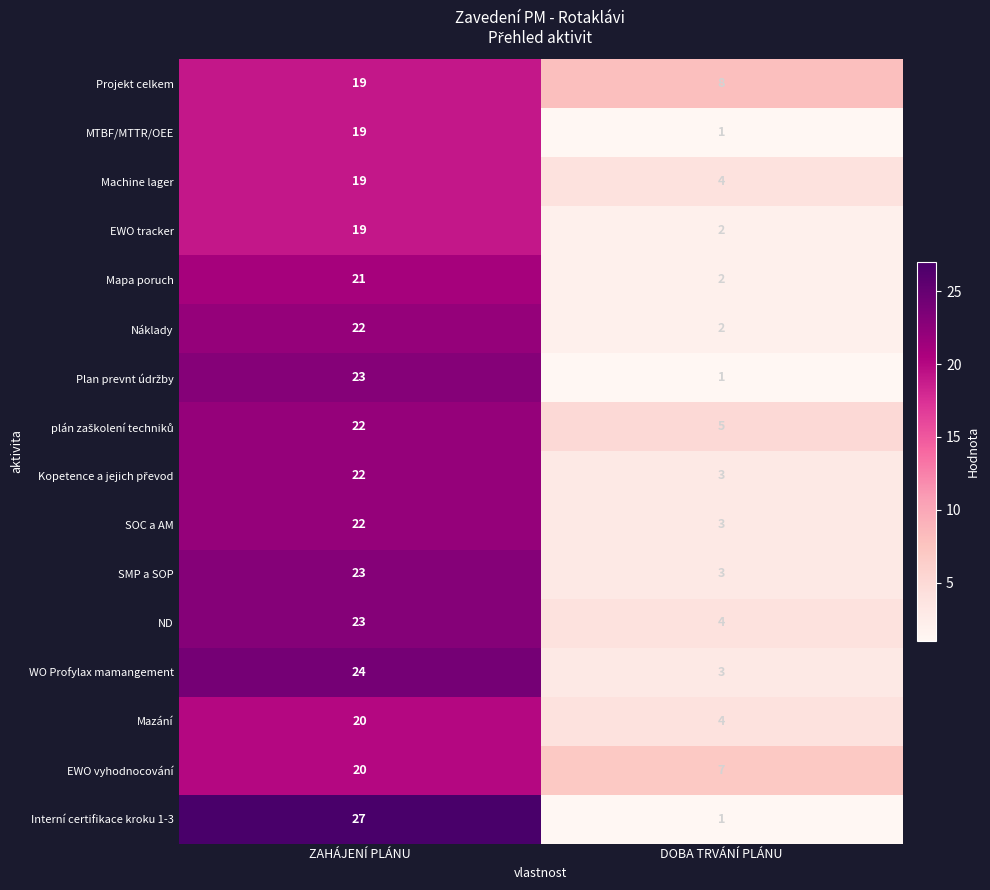

Where is Machine lager nearest to the value 11?

DOBA TRVÁNÍ PLÁNU